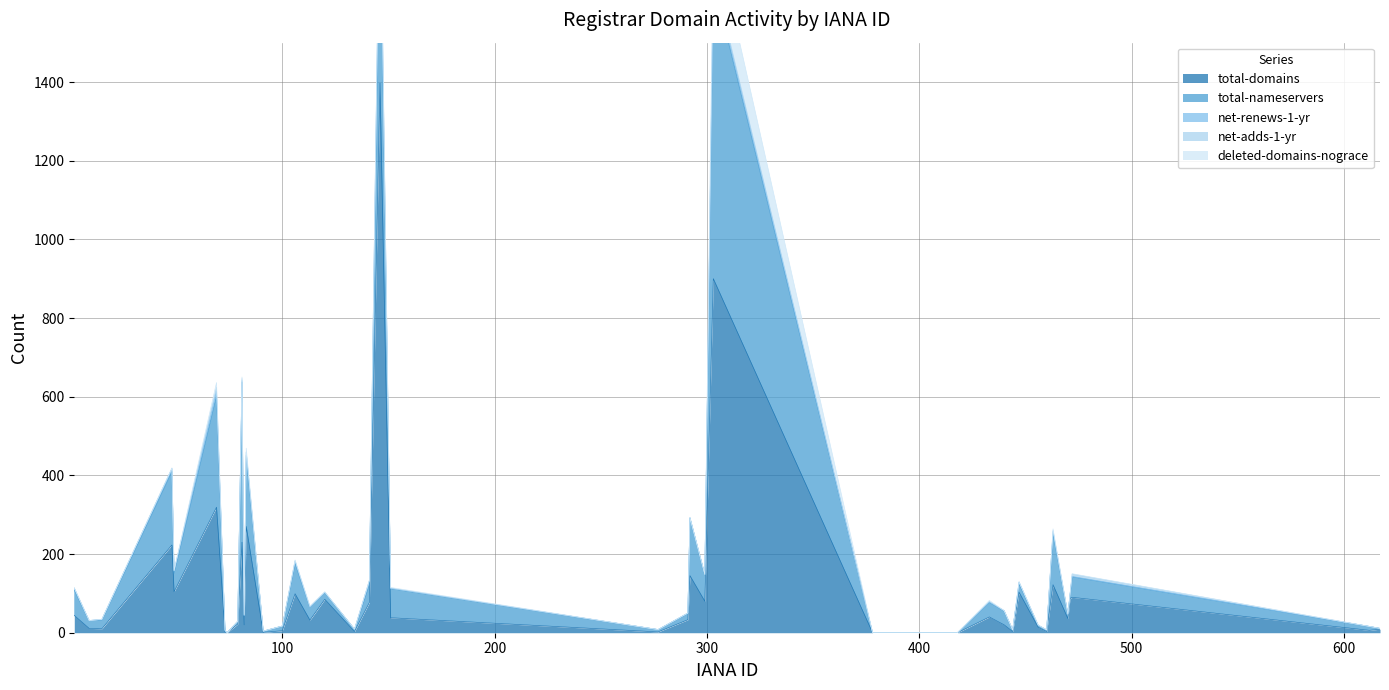

Reading right to left, extract all data points from this chart.

total-domains: 617=9	612=6	472=90	471=87	470=36	463=122	460=3	456=14	447=103	444=3	440=20	433=40	418=0	378=0	303=900	299=80	292=145	291=33	277=2	151=38	146=1397	141=77	134=3	120=85	113=32	106=99	100=5	91=1	83=270	82=20	81=230	79=22	74=0	73=2	69=319	49=104	48=223	15=10	9=11	2=44
total-nameservers: 617=2	612=10	472=52	471=8	470=11	463=129	460=4	456=5	447=21	444=4	440=35	433=37	418=0	378=0	303=758	299=67	292=147	291=16	277=6	151=74	146=509	141=45	134=6	120=17	113=32	106=77	100=12	91=3	83=181	82=23	81=407	79=7	74=0	73=4	69=283	49=47	48=187	15=22	9=20	2=64
net-renews-1-yr: 617=0	612=0	472=1	471=2	470=0	463=6	460=0	456=0	447=5	444=0	440=1	433=1	418=0	378=0	303=13	299=1	292=0	291=1	277=0	151=1	146=49	141=10	134=0	120=1	113=1	106=6	100=0	91=0	83=8	82=1	81=4	79=0	74=0	73=0	69=13	49=5	48=7	15=2	9=0	2=5
net-adds-1-yr: 617=0	612=0	472=6	471=0	470=0	463=3	460=0	456=0	447=0	444=0	440=0	433=1	418=0	378=0	303=7	299=0	292=0	291=0	277=0	151=0	146=21	141=1	134=0	120=0	113=0	106=1	100=0	91=0	83=0	82=0	81=5	79=0	74=0	73=0	69=9	49=2	48=1	15=0	9=0	2=1
deleted-domains-nograce: 617=0	612=0	472=1	471=1	470=0	463=4	460=0	456=1	447=0	444=0	440=0	433=3	418=0	378=0	303=120	299=0	292=0	291=0	277=0	151=2	146=21	141=1	134=0	120=1	113=3	106=2	100=0	91=0	83=10	82=2	81=4	79=0	74=0	73=0	69=12	49=0	48=1	15=0	9=0	2=0